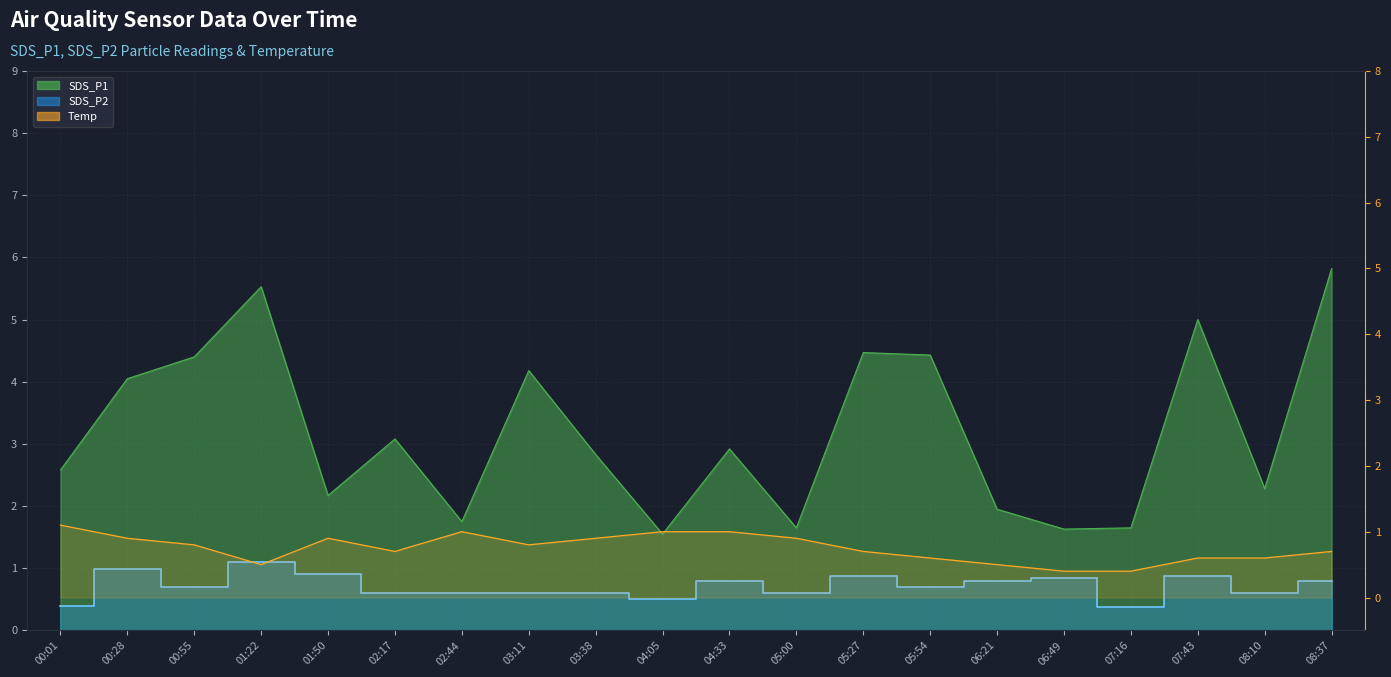

Which category has the lowest value across all series?

06:49